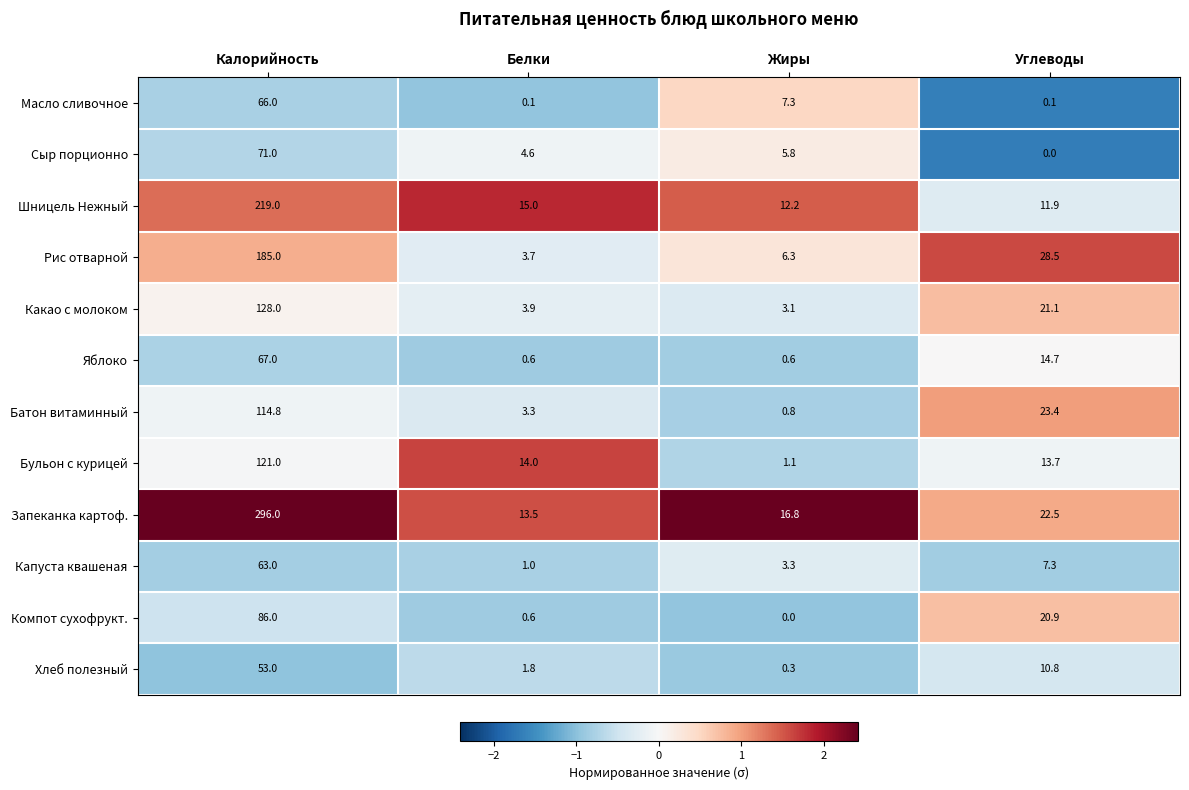

Which series changed the most between Калорийность and Жиры?

Запеканка картоф.